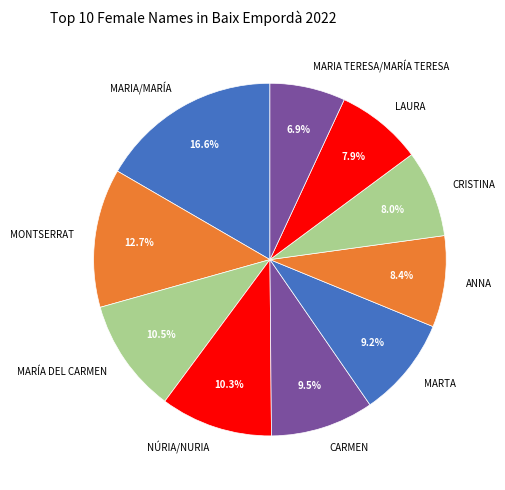

Which category has the biggest portion of the pie?

MARIA/MARÍA